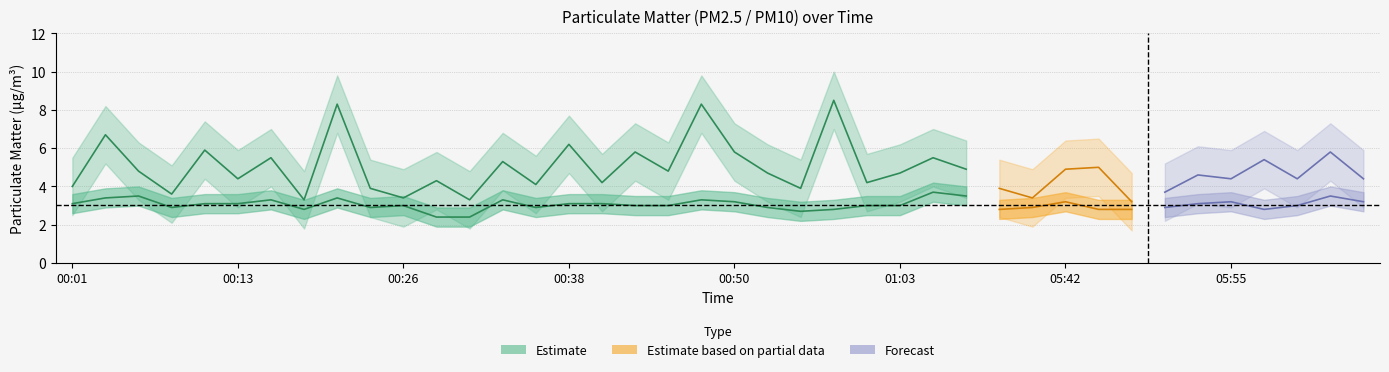

True or false: P1 has more than 2 interior local peaks.

True